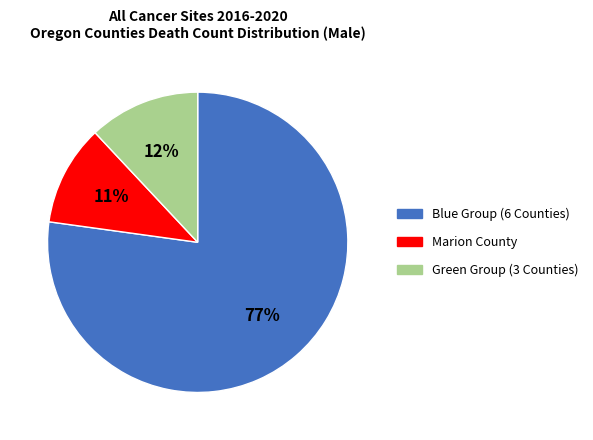

Is it true that Blue Group (6 Counties) is 86% of the pie?

False